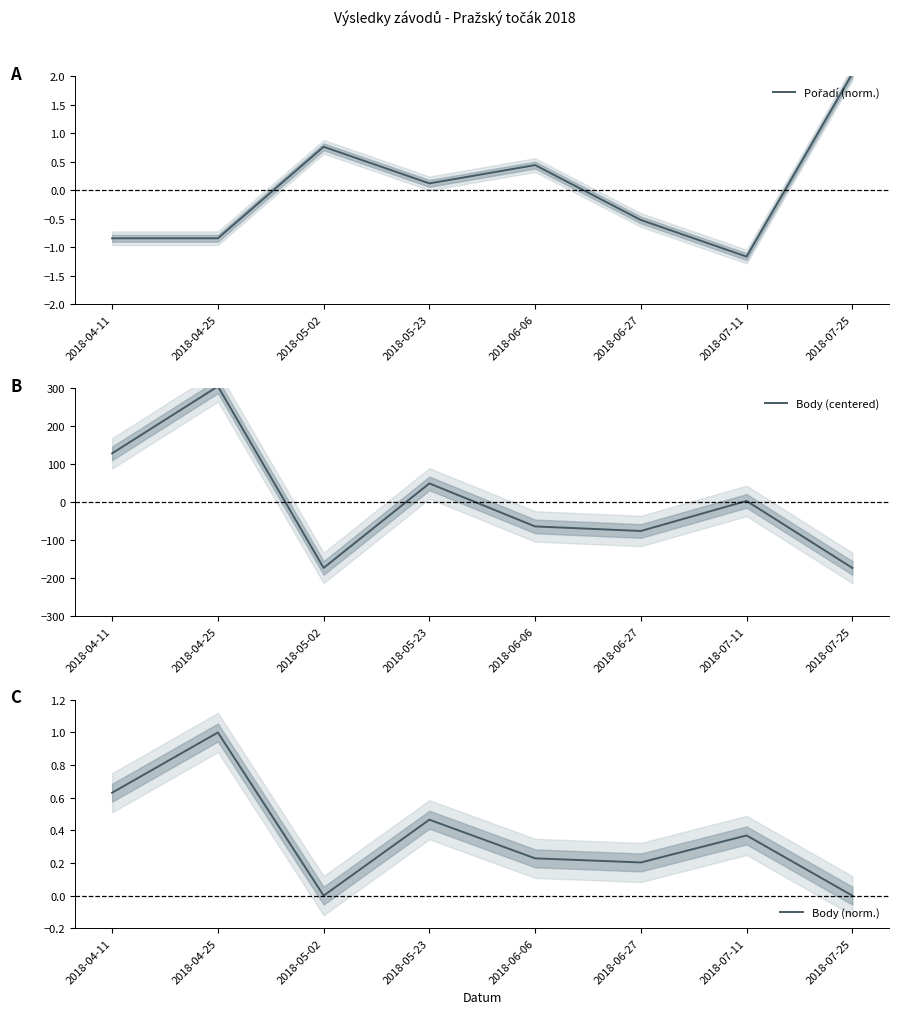

What position from the right is 2018-05-02?

6